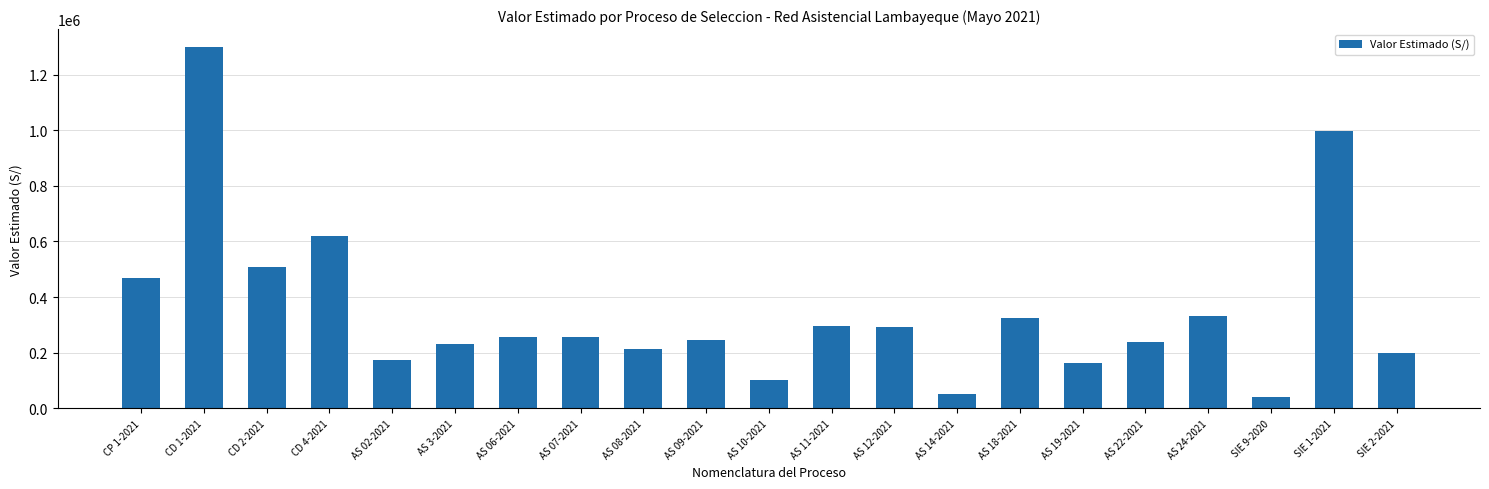

What is the label of the 19th bar from the left?

SIE 9-2020